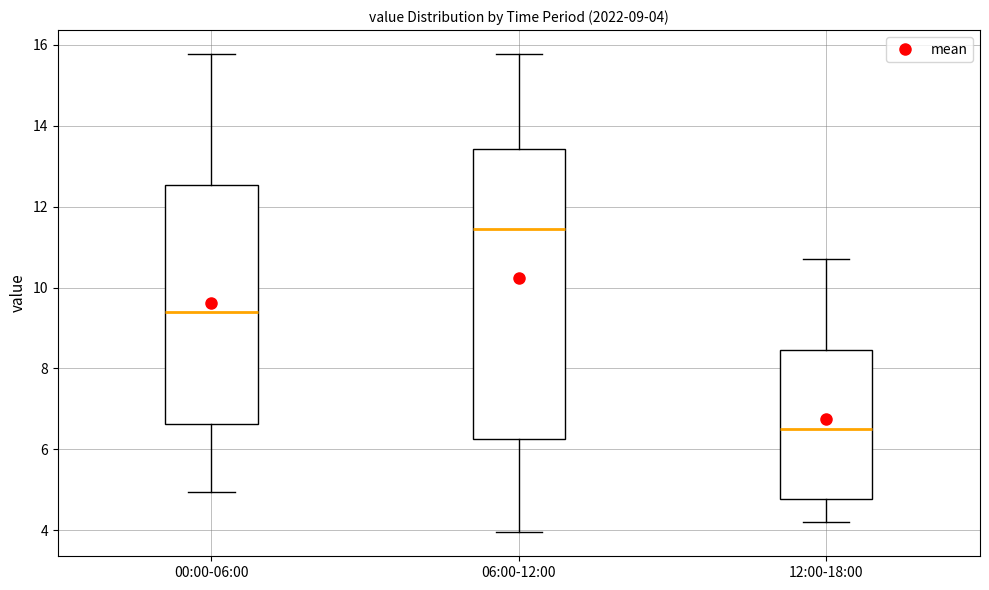

Comparing the boxes themselves (not the whiskers), which one is the tallest?

06:00-12:00